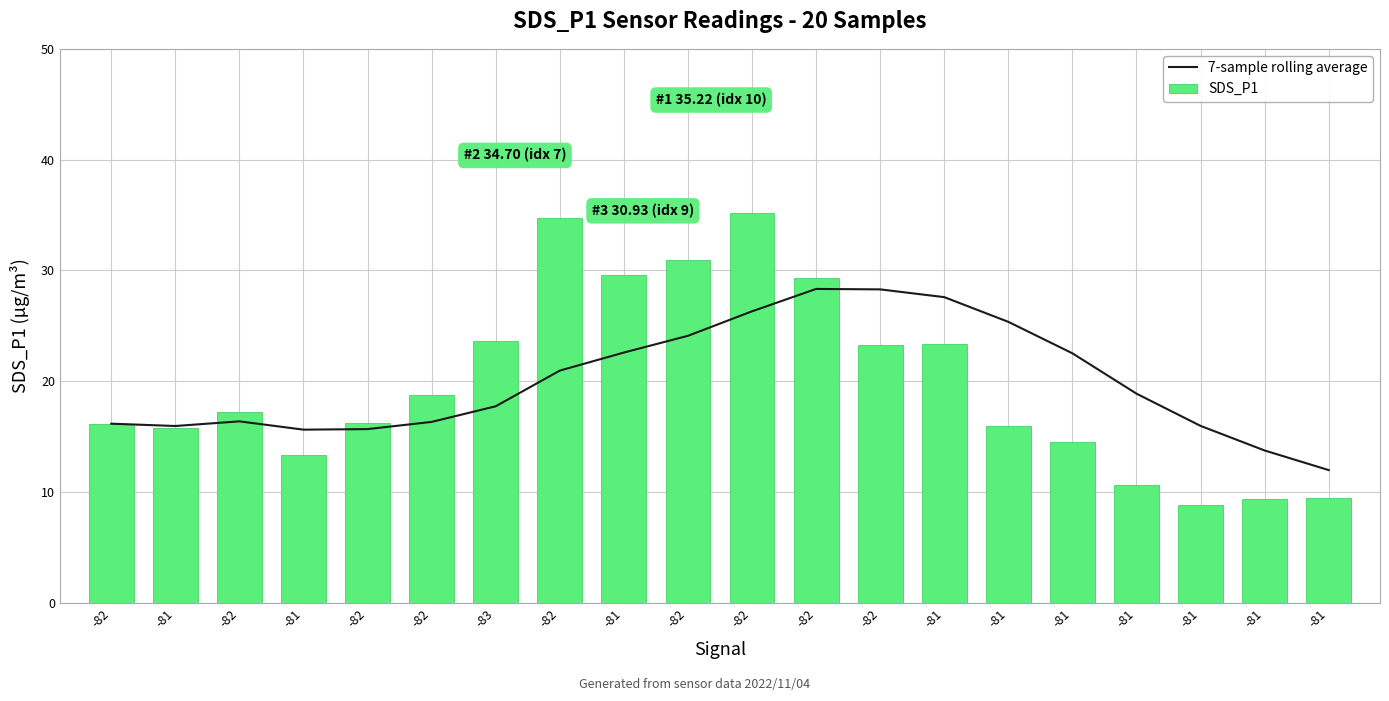

How many series are shown in this chart?

2